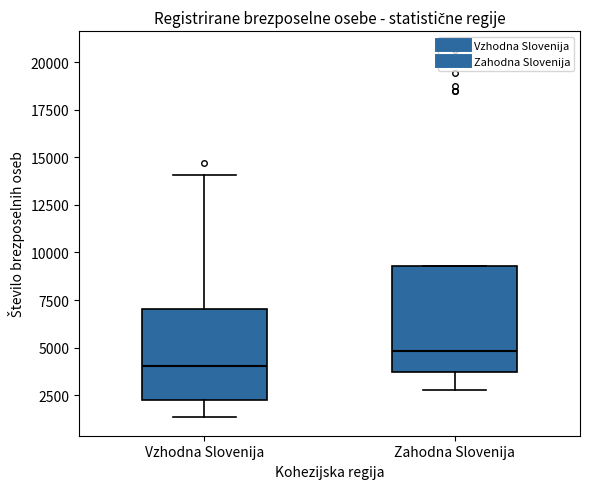

Comparing the boxes themselves (not the whiskers), which one is the tallest?

Zahodna Slovenija